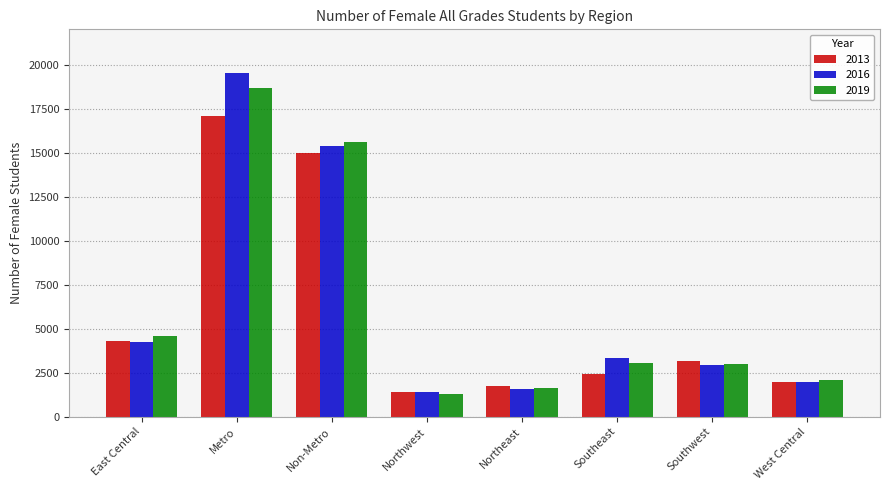

List the labels in order of 2016 value, largest first.

Metro, Non-Metro, East Central, Southeast, Southwest, West Central, Northeast, Northwest